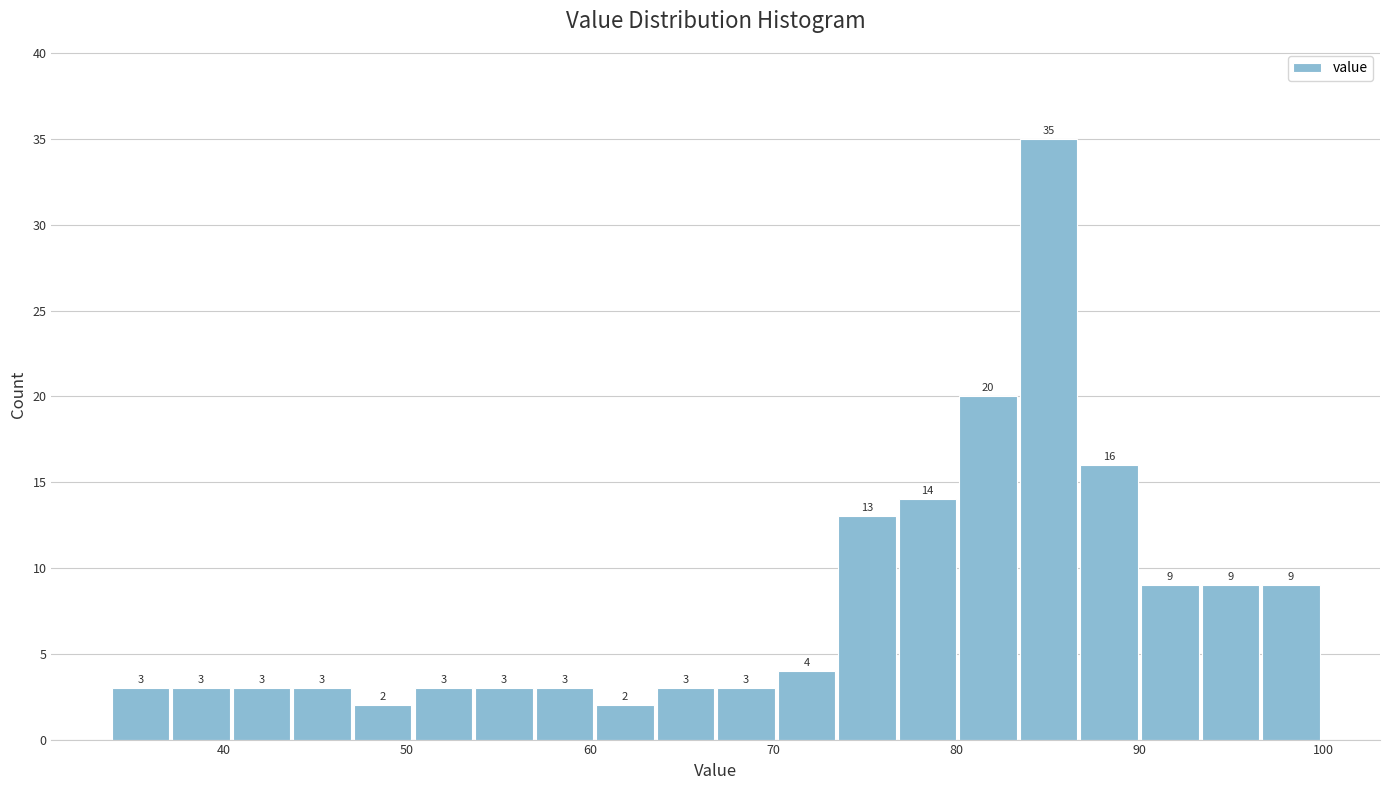

Around what value on the x-axis is the tallest bar? Give the approximate position of its centre, as read against the axis.

85